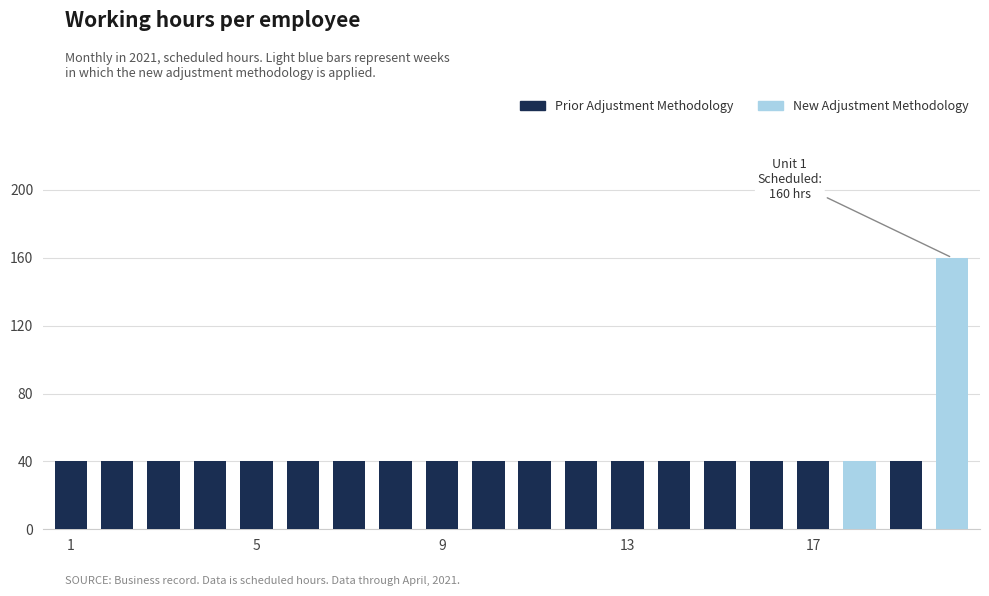

True or false: Prior Adjustment Methodology has a value of 28 at 16.

False